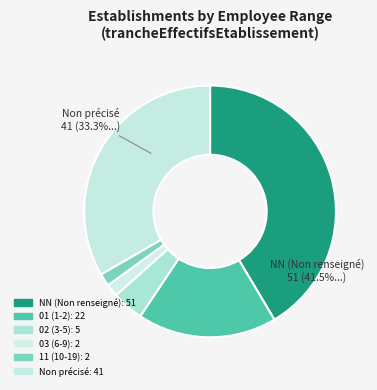

Count the number of slices in the pie.

6